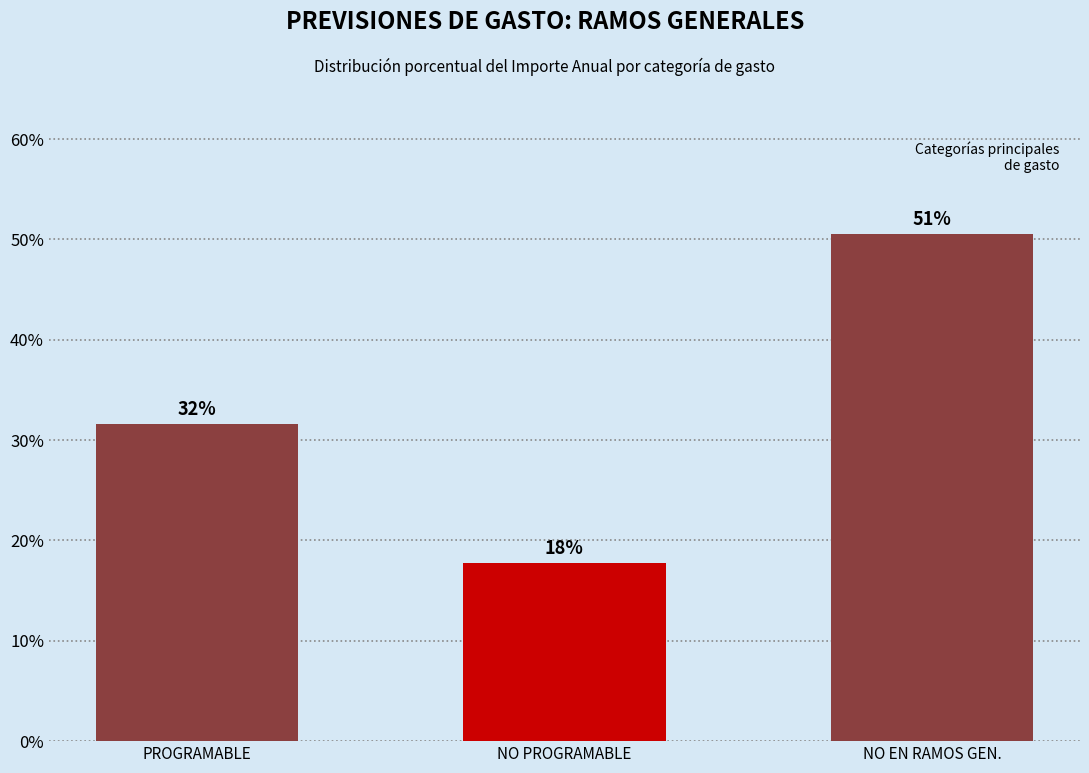

How many bars are there in total?

3